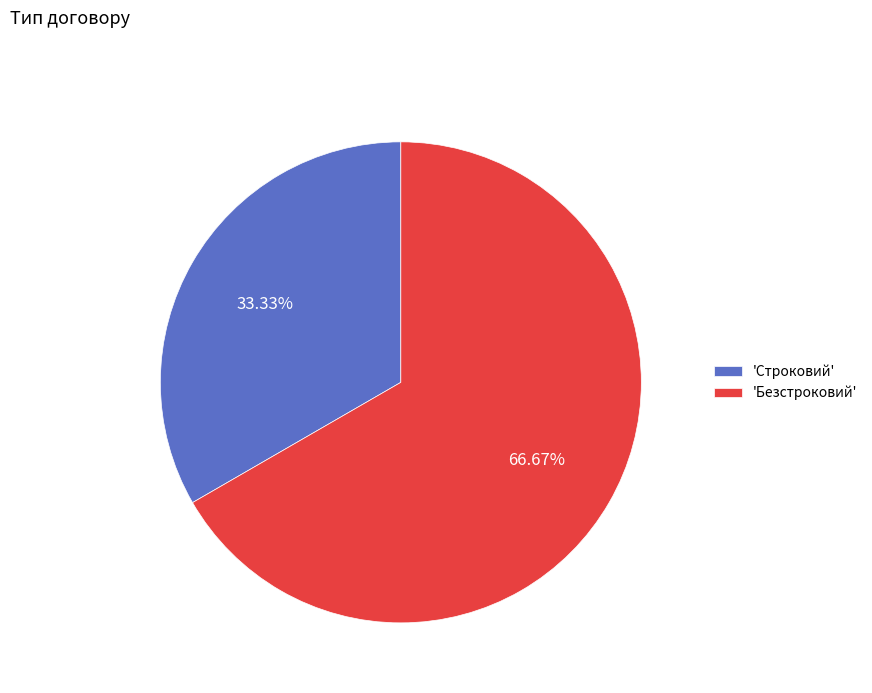

Count the number of slices in the pie.

2